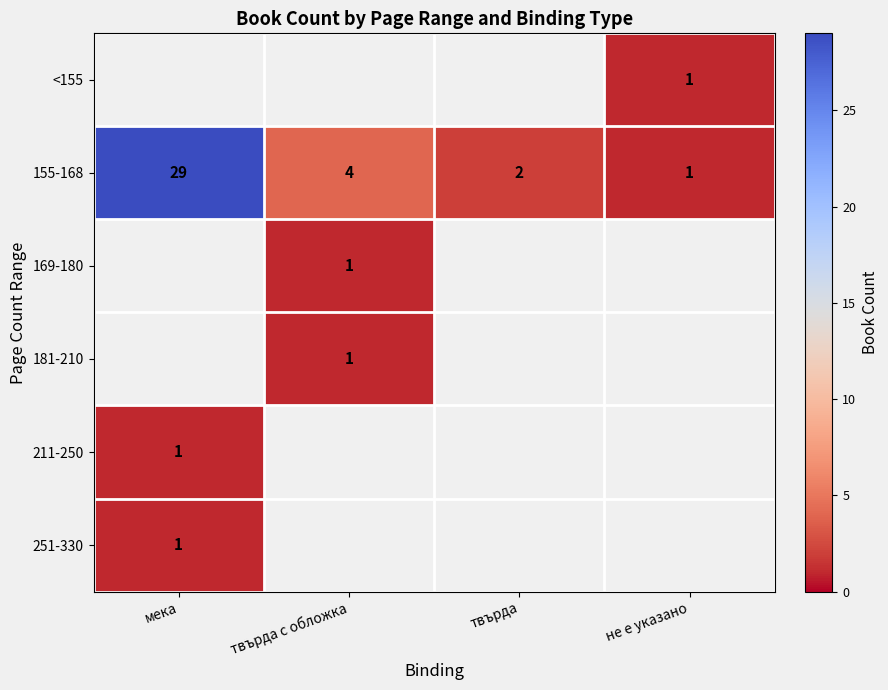

Which category has the lowest value in the 155-168 series?

не е указано